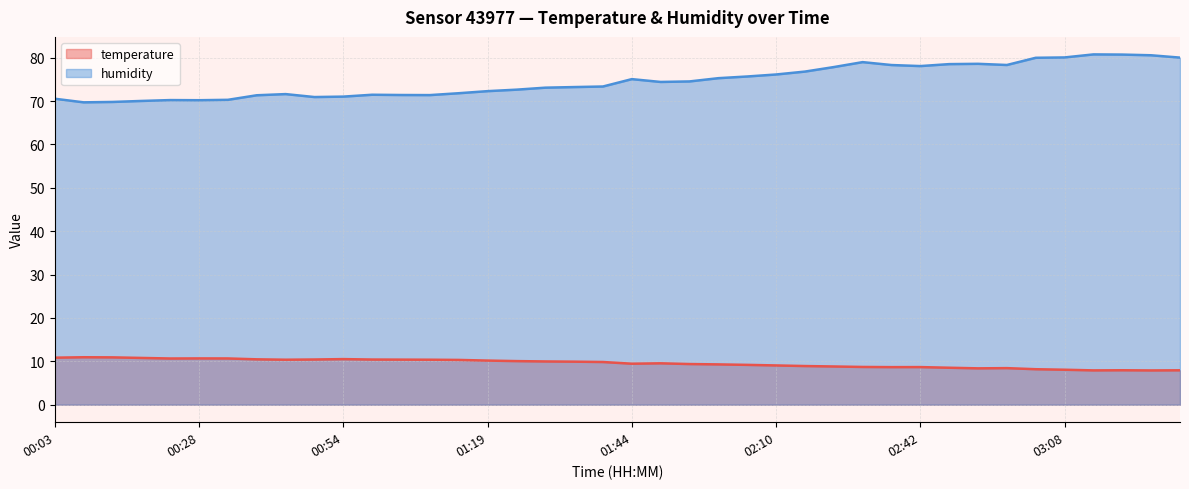

Where does the humidity series first go above 74?

01:44